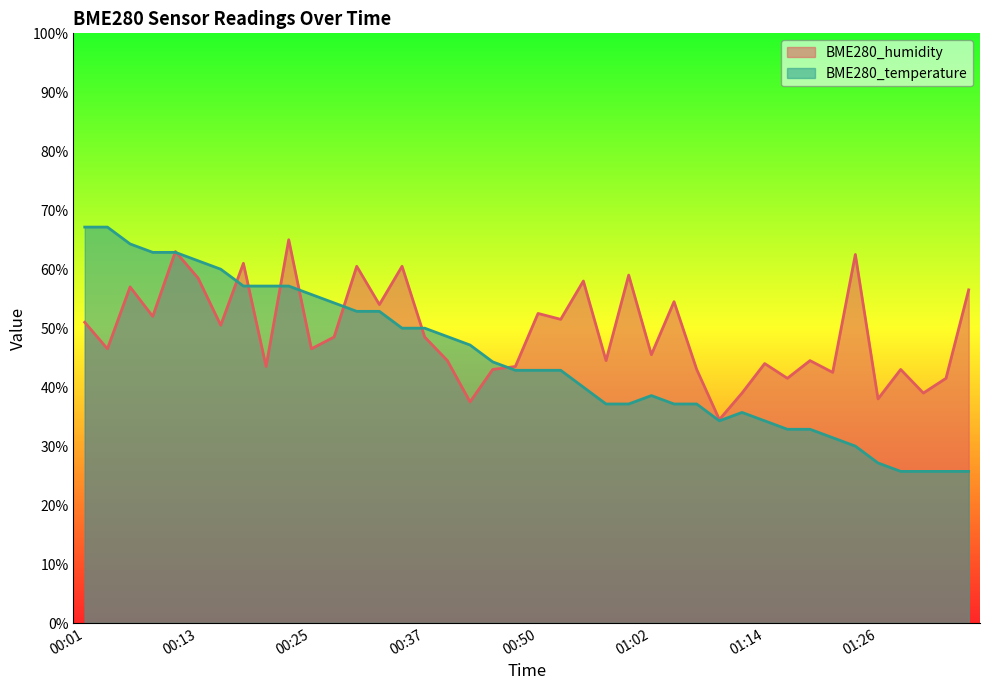

At 00:50, list the series in order from smallest to largest.

BME280_temperature, BME280_humidity